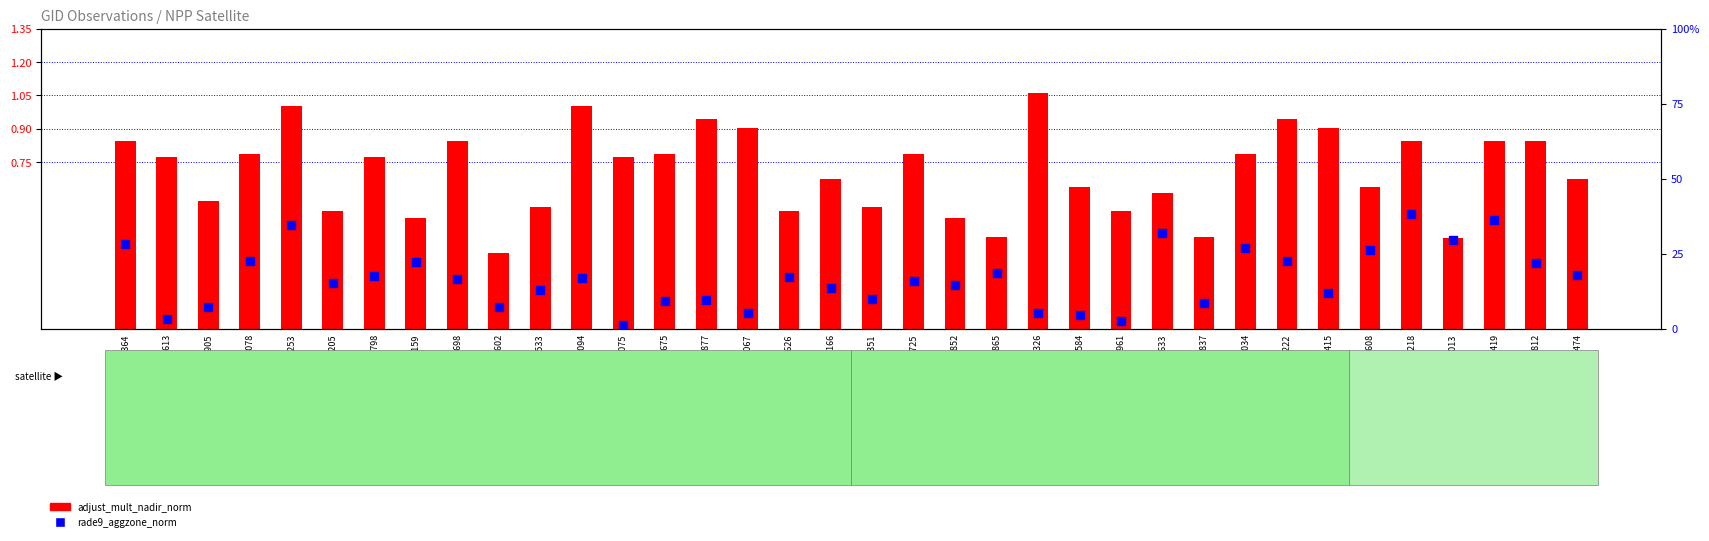

At which category is the sum across all series the highest?

110253